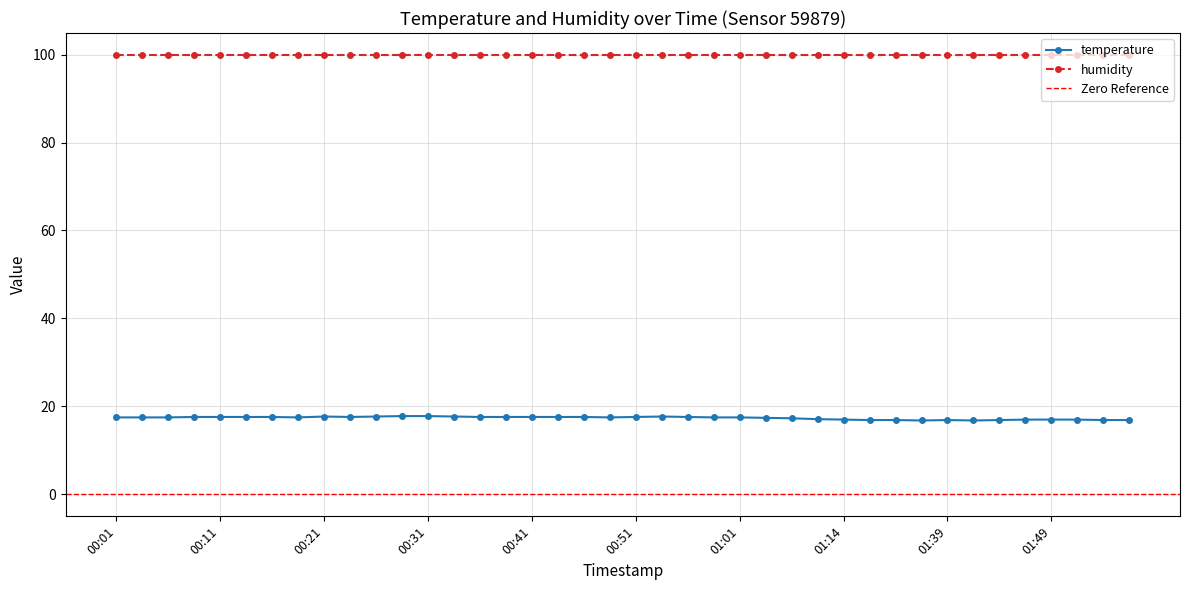

What is the average value?

17.4